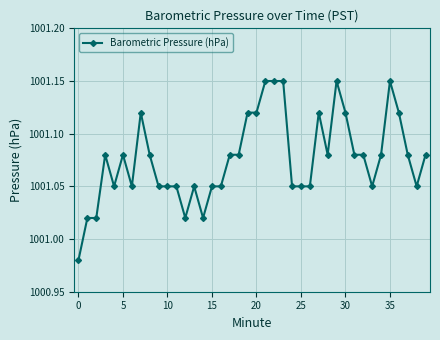

How many values are between 1001 and 1002?

39